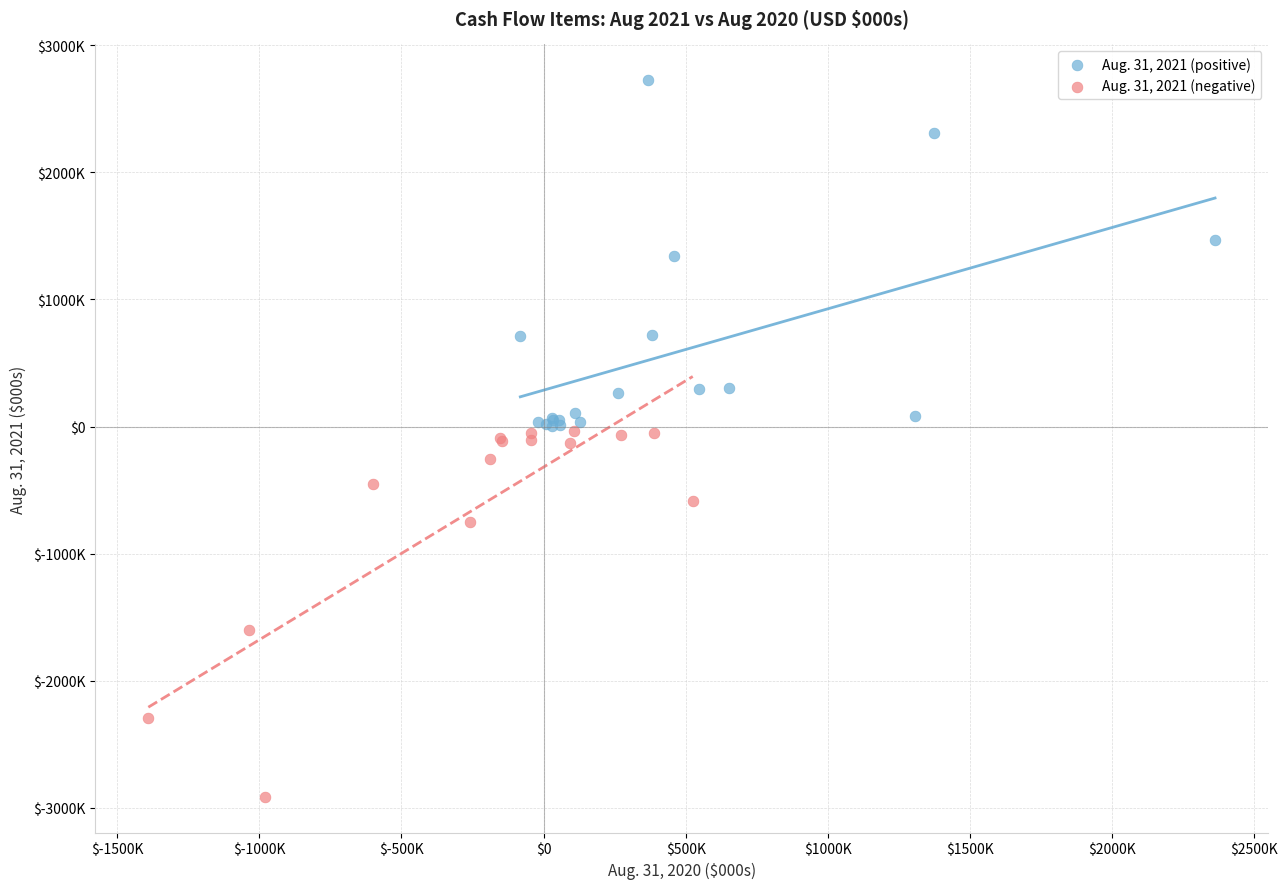

Which series reaches the maximum Y coordinate?

Aug. 31, 2021 (positive)